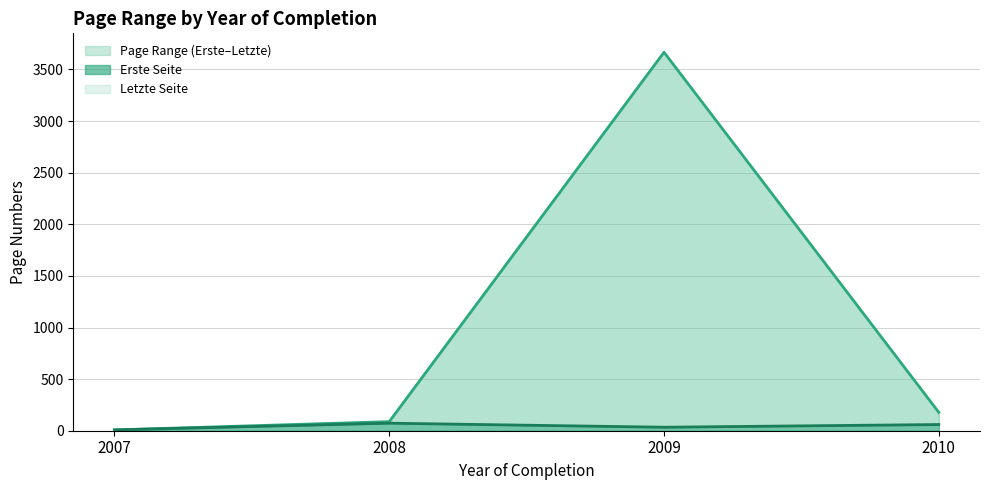

True or false: Letzte Seite and Erste Seite cross at least once.

False